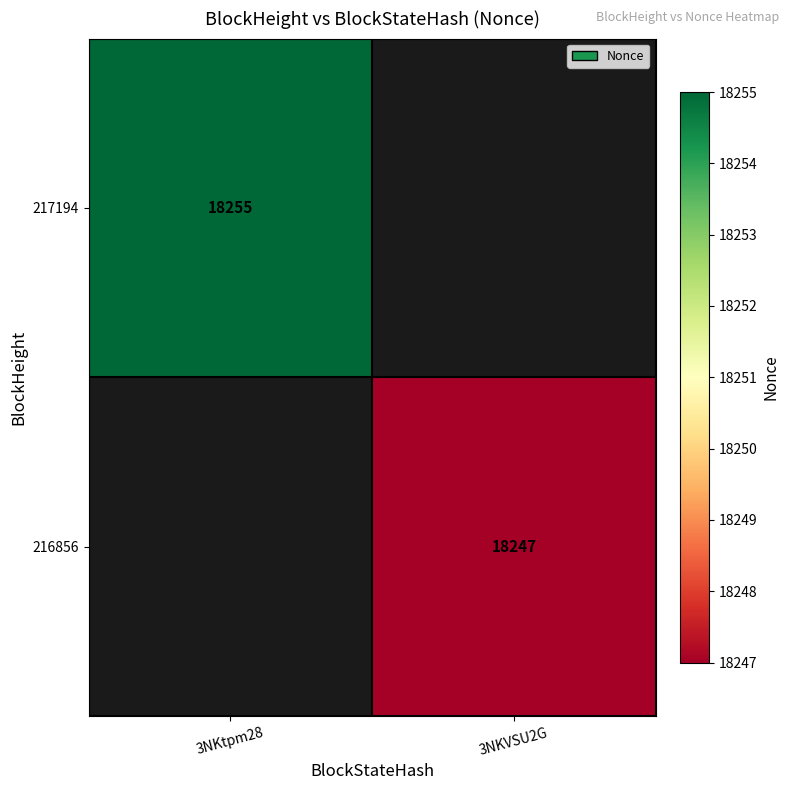

The value of 217194 at 3NKtpm28 is 18255. True or false?

True